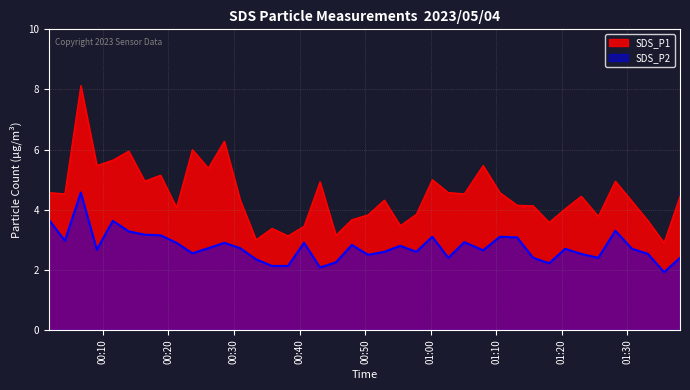

What is the difference between the maximum and minimum values in the SDS_P1 series?

5.2